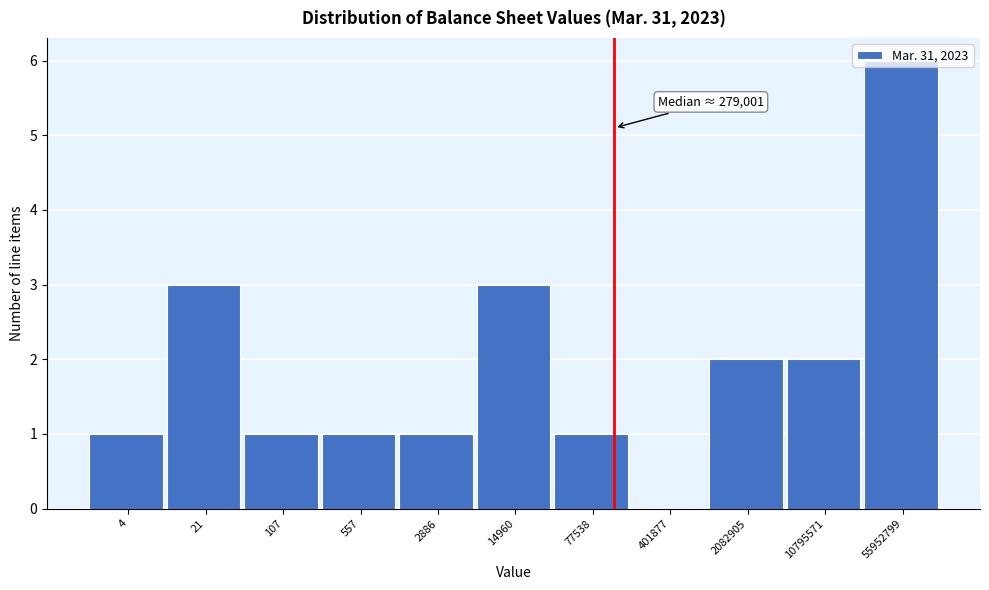

Which category has the highest value across all series?

55952799